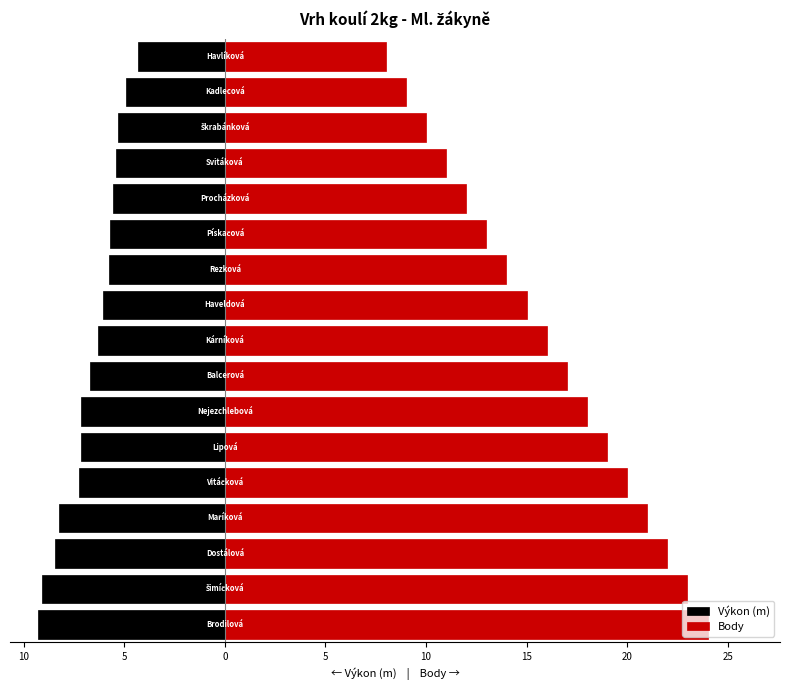

True or false: Výkon (m) has a value of -10.3 at 30.

False